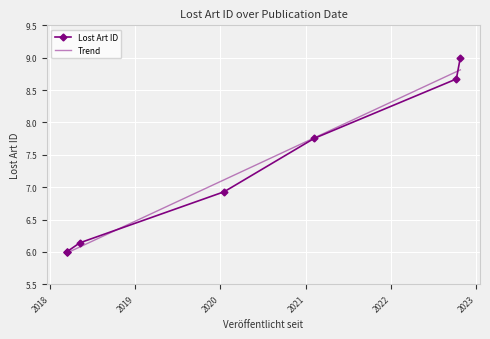

What position from the left is 2018?

2